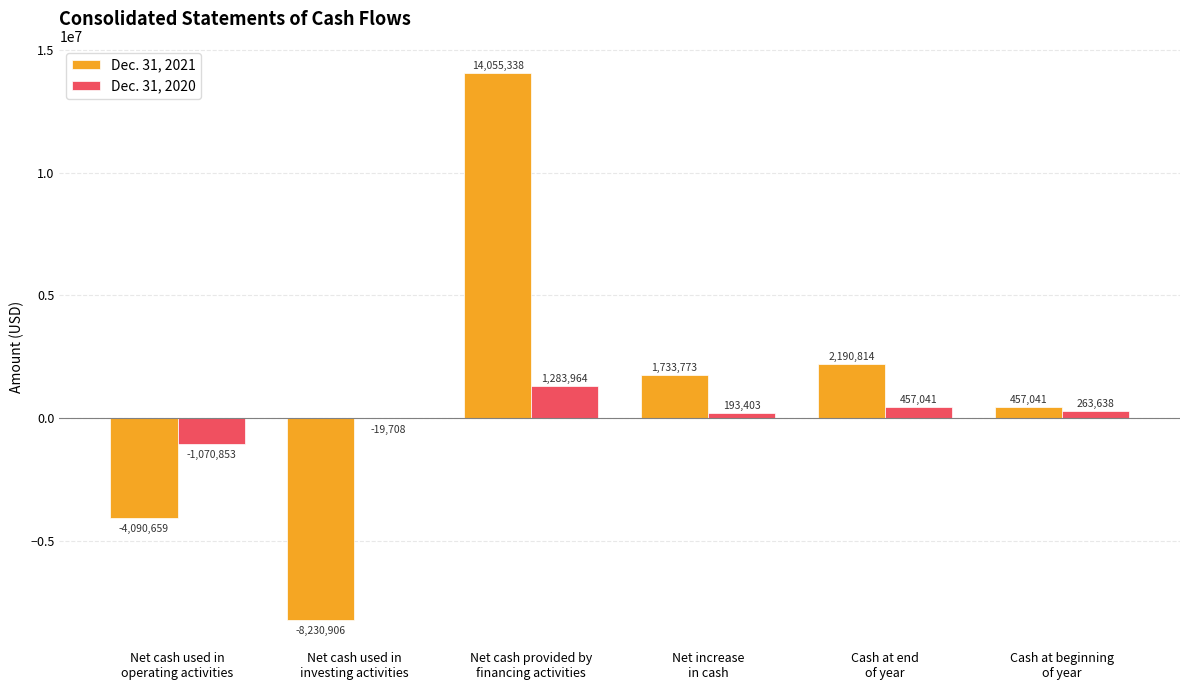

Reading right to left, what are all the values shown in this chart?

Dec. 31, 2021: 457041	2190814	1733773	14055338	-8230906	-4090659
Dec. 31, 2020: 263638	457041	193403	1283964	-19708	-1070853